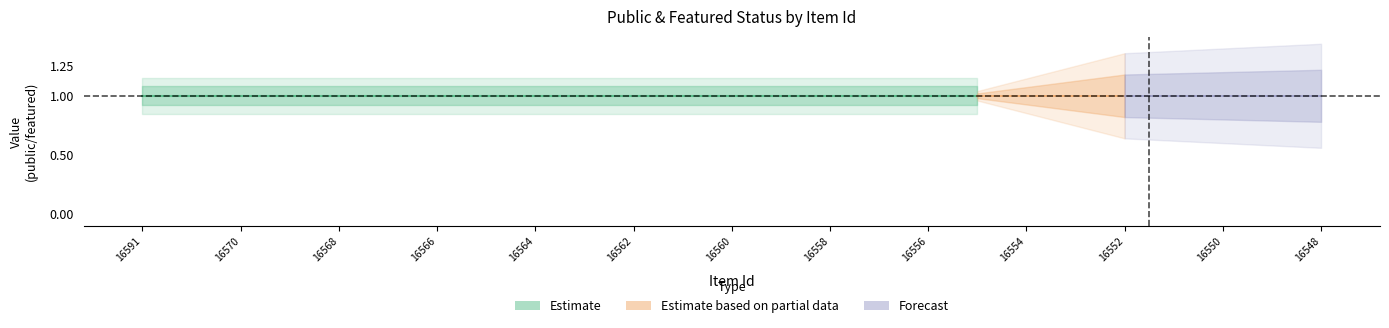

Is this an area chart (filled region under the line)?

No